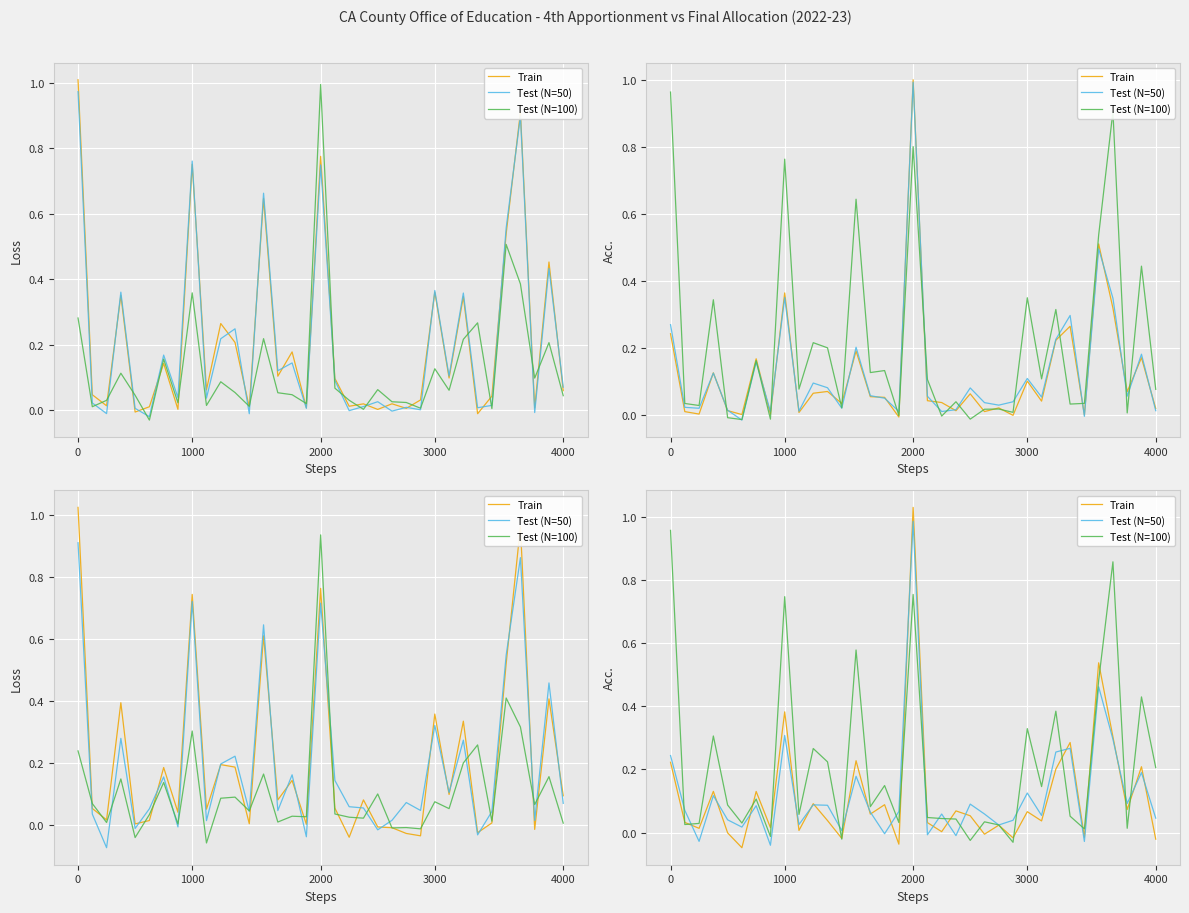

How many intersections are there between Train and Test (N=100)?

18